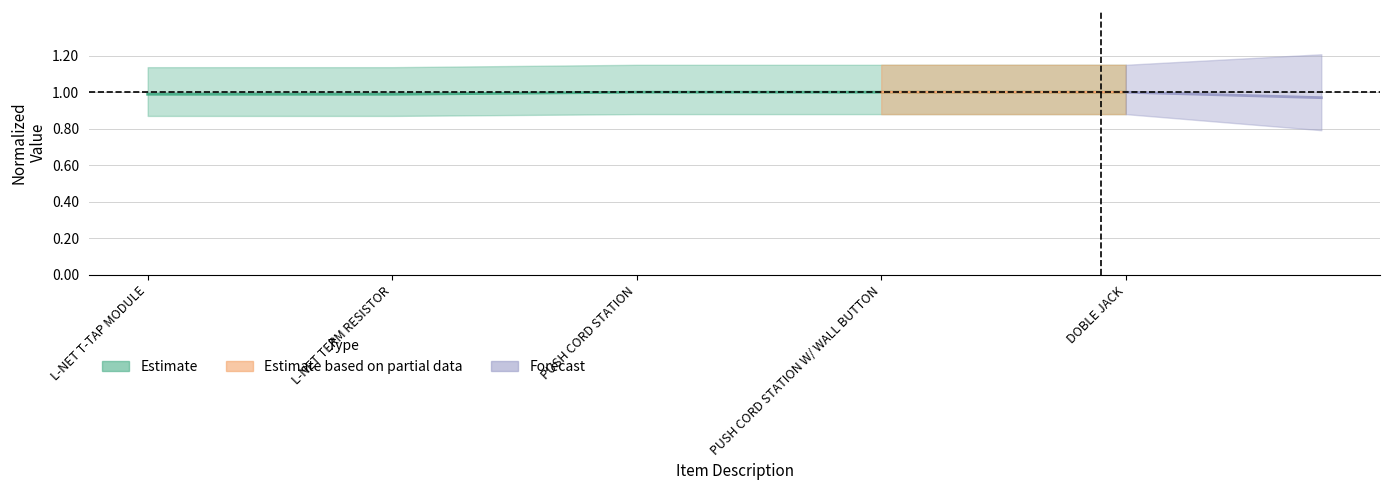

Reading left to right, what are all the values shown in this chart?

1.0	1.0	1.0	1.0	1.0